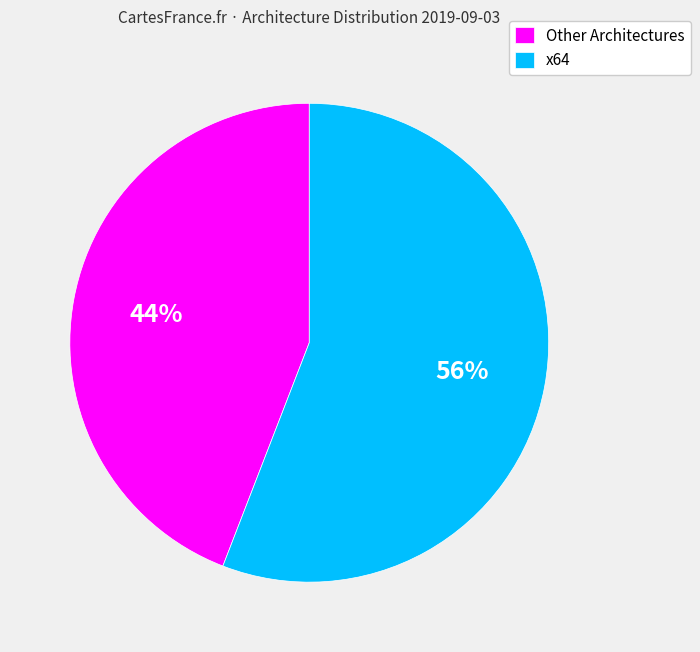

To the nearest percent, what percentage of the pie is x64?

56%